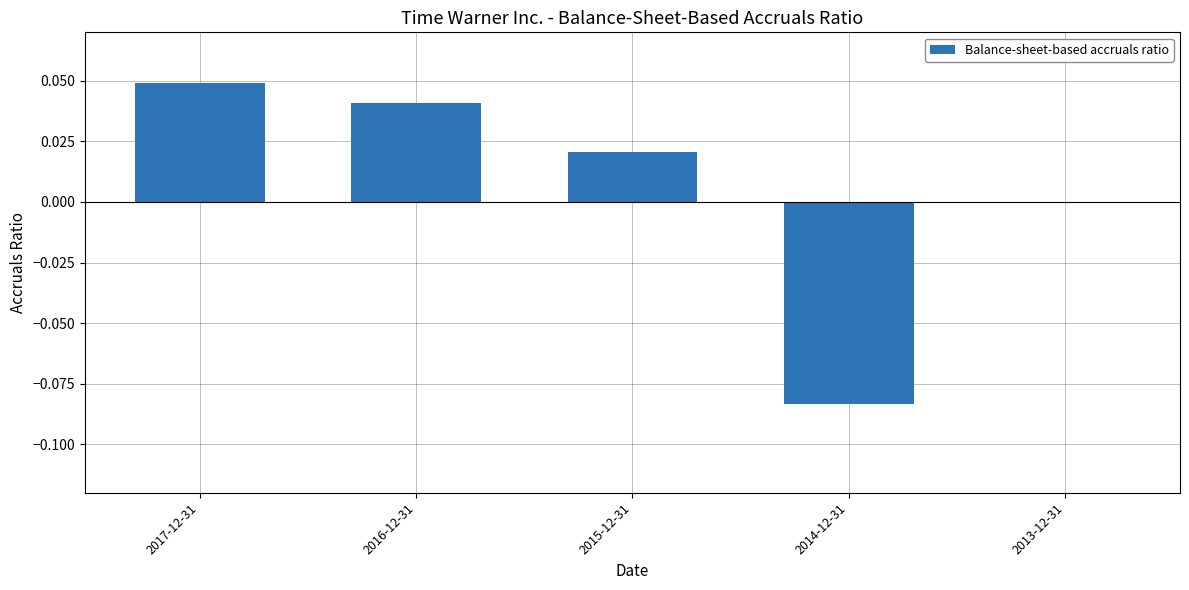

Does the chart contain stacked bars?

No